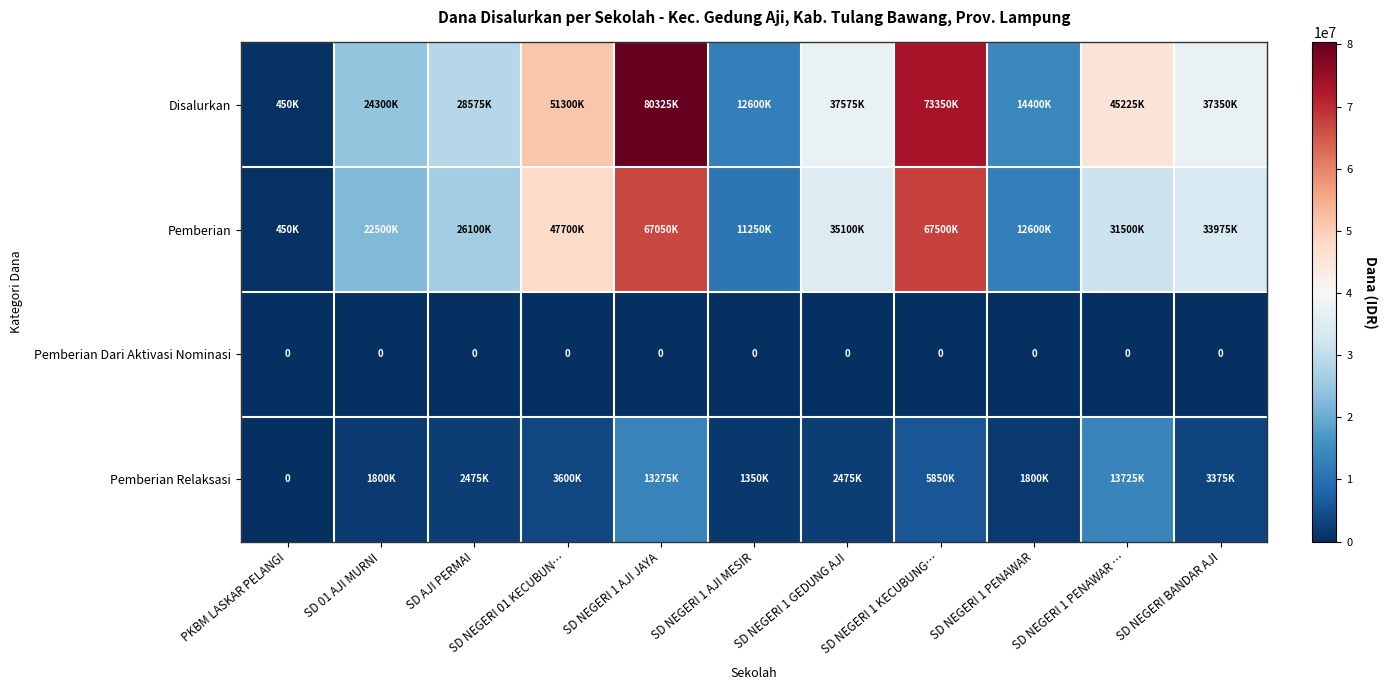

Between SD AJI PERMAI and SD NEGERI 1 AJI JAYA, which series saw the biggest shift?

Disalurkan